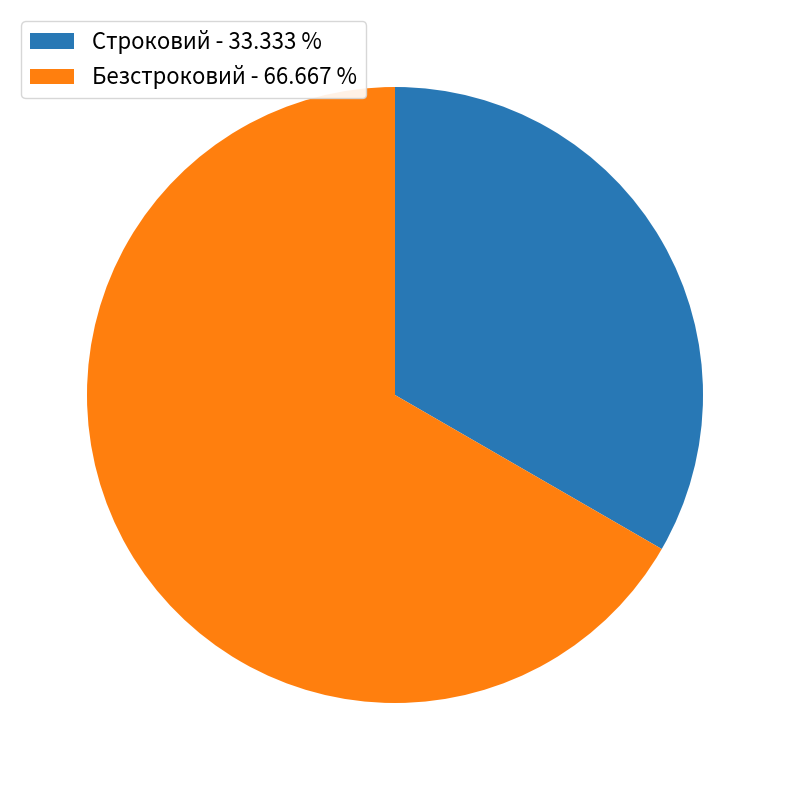

Which category accounts for the majority?

Безстроковий